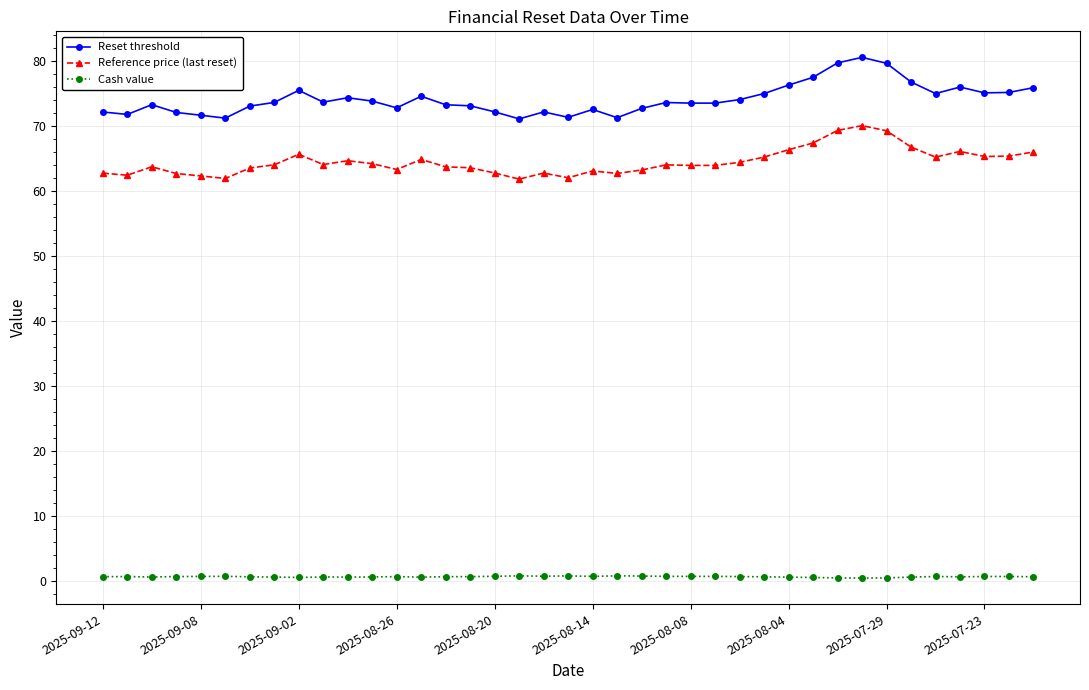

What is the difference between the second highest and minimum values in the Reference price (last reset) series?

7.5